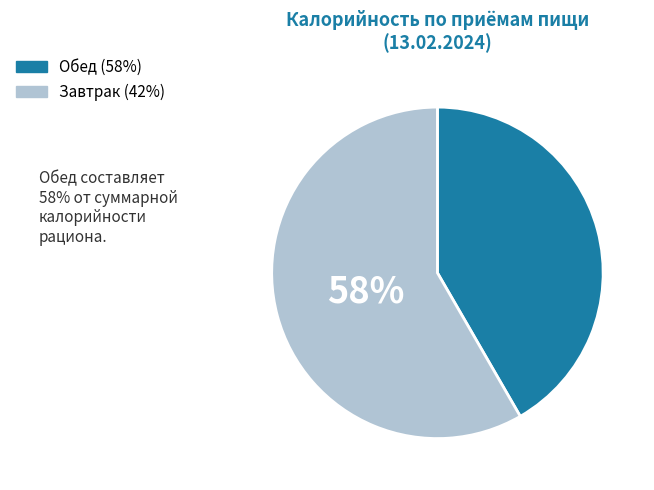

To the nearest percent, what is the average slice percentage?

50%